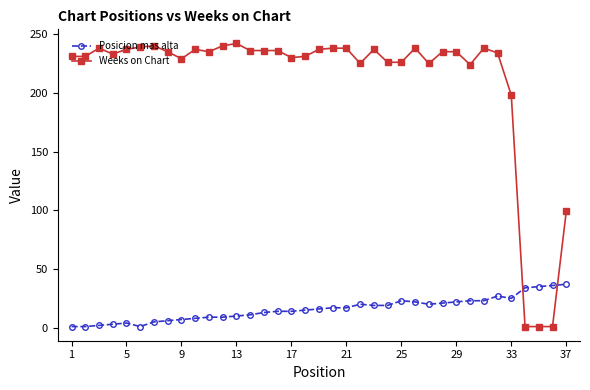

What is the smallest value displayed?

1